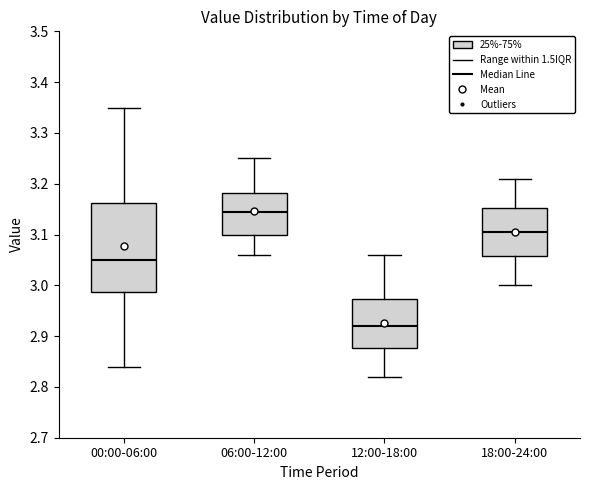

Reading left to right, read every box against the y-axis: the position of its median line, the range the box covers, and the ends of its whiskers. The values are not printed on the chart, so give them approximately, as read against the axis.

00:00-06:00: median 3.05, box 2.99 to 3.16, whiskers 2.84 to 3.35
06:00-12:00: median 3.15, box 3.10 to 3.18, whiskers 3.06 to 3.25
12:00-18:00: median 2.92, box 2.88 to 2.97, whiskers 2.82 to 3.06
18:00-24:00: median 3.11, box 3.06 to 3.15, whiskers 3.00 to 3.21